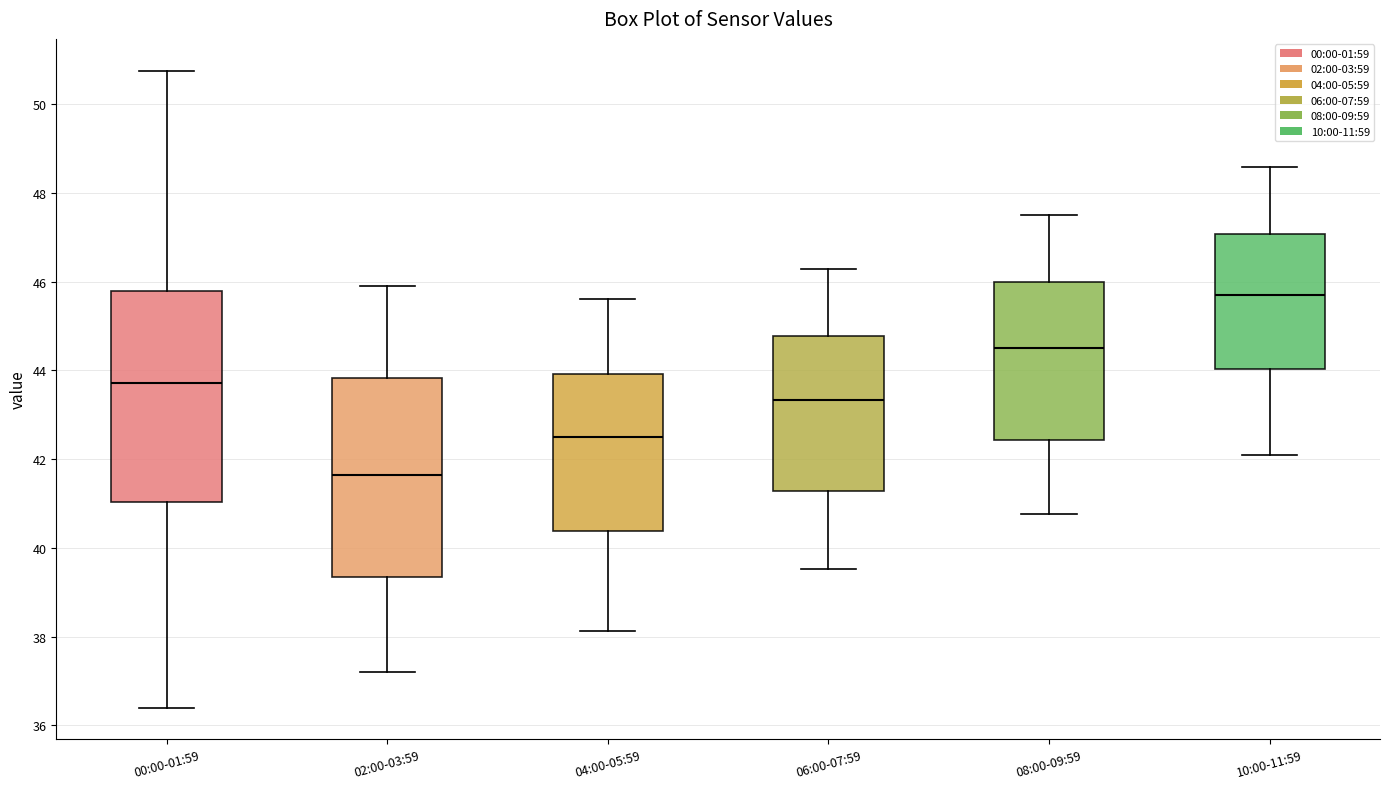

Where does the lower whisker of the box for 10:00-11:59 end on the y-axis? The values are not printed on the chart, so give them approximately, as read against the axis.

42.0